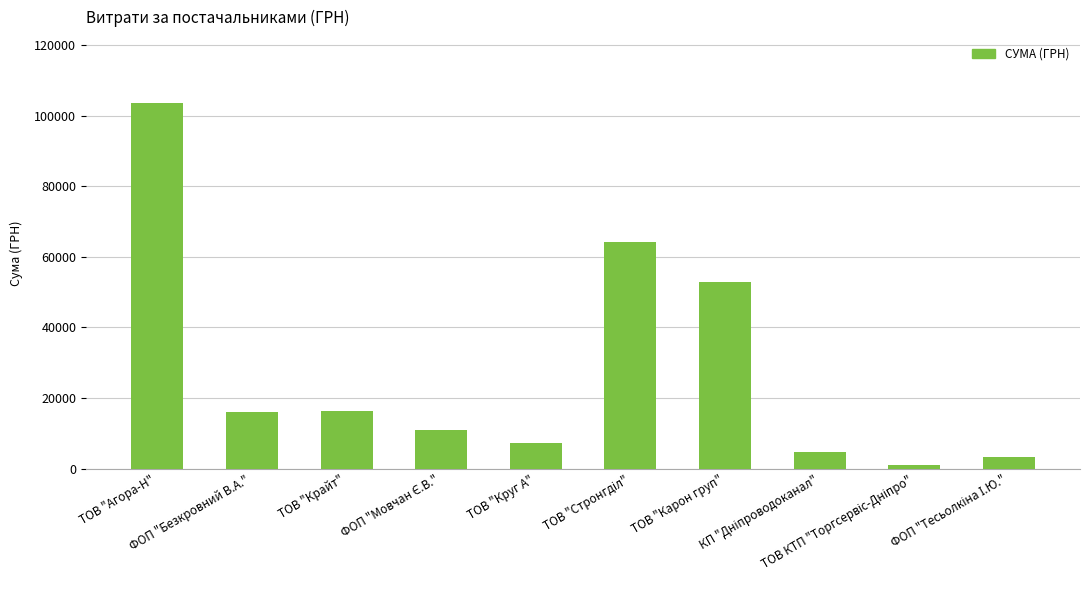

What is the label of the 2nd bar from the left?

ФОП "Безкровний В.А."